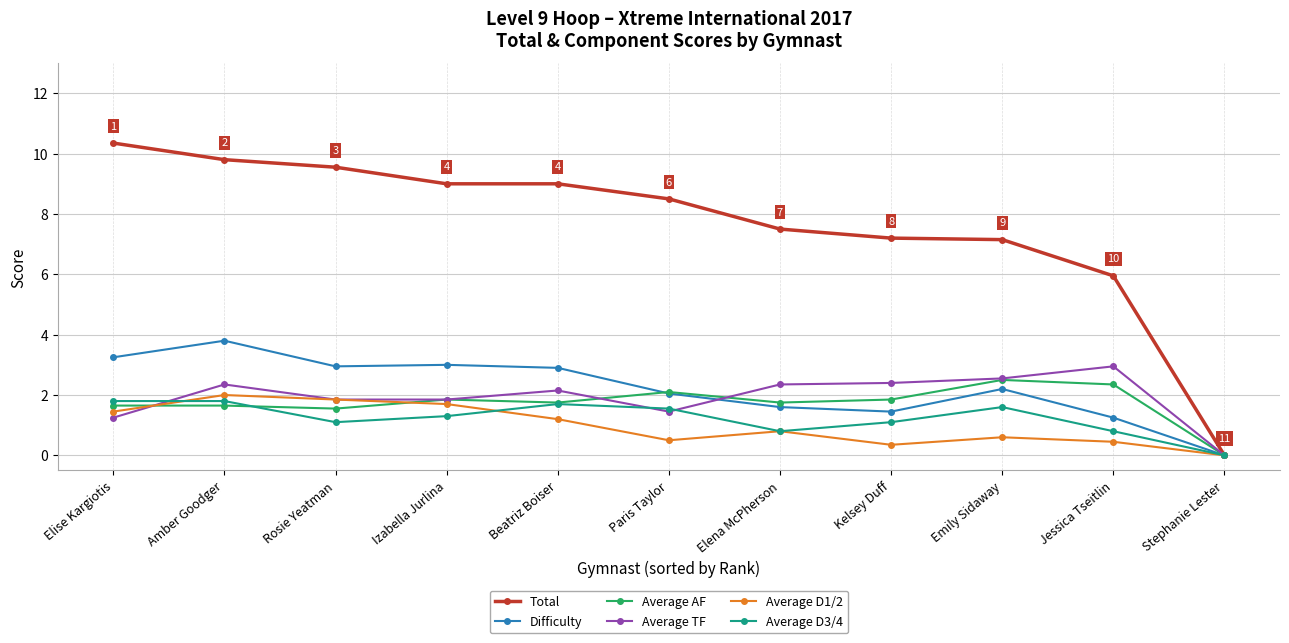

The Average D3/4 series shows 0.7 at Elise Kargiotis. True or false?

False